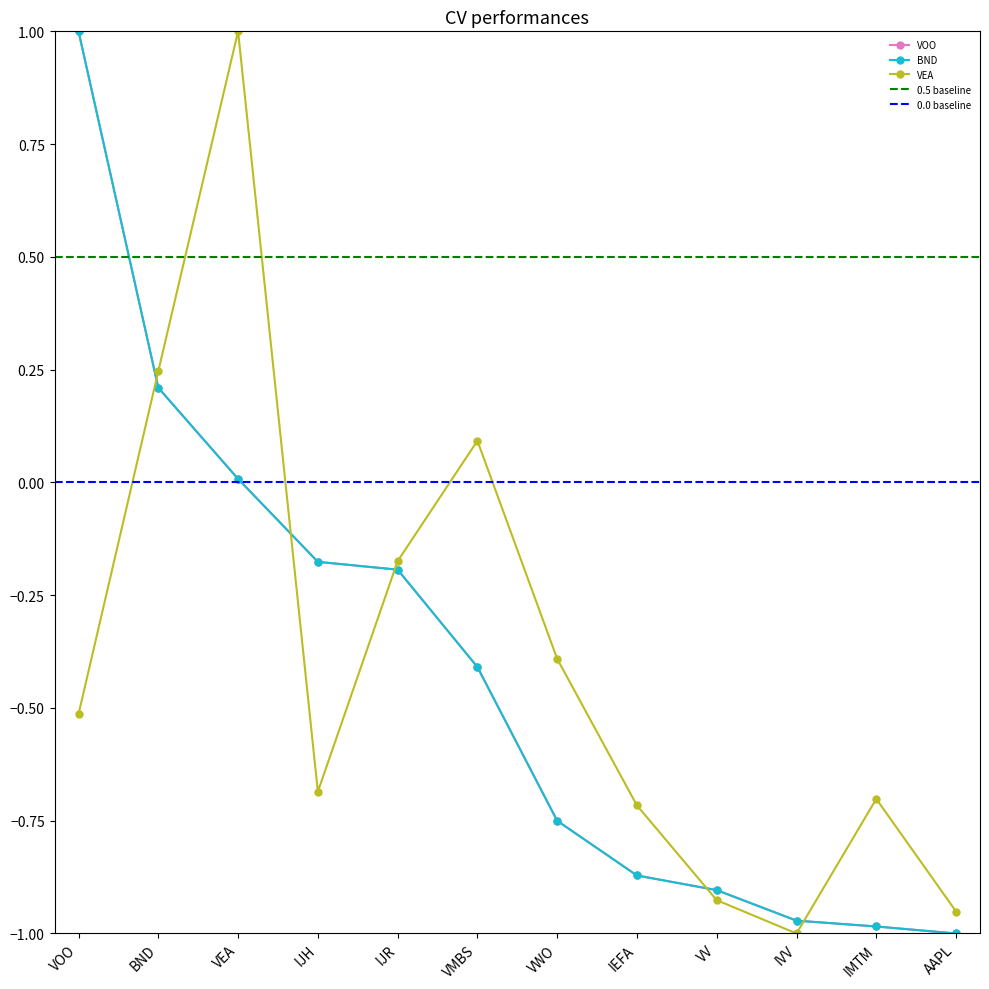

What is the total value across all series at VOO?

1.5